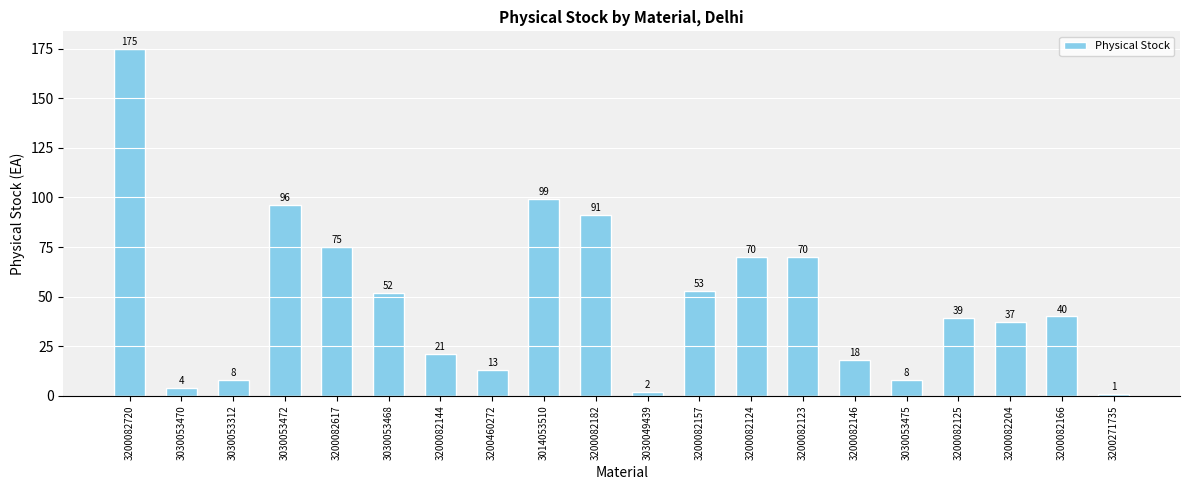

What is the ratio of the value at 3200271735 to the value at 3200082146?

0.1